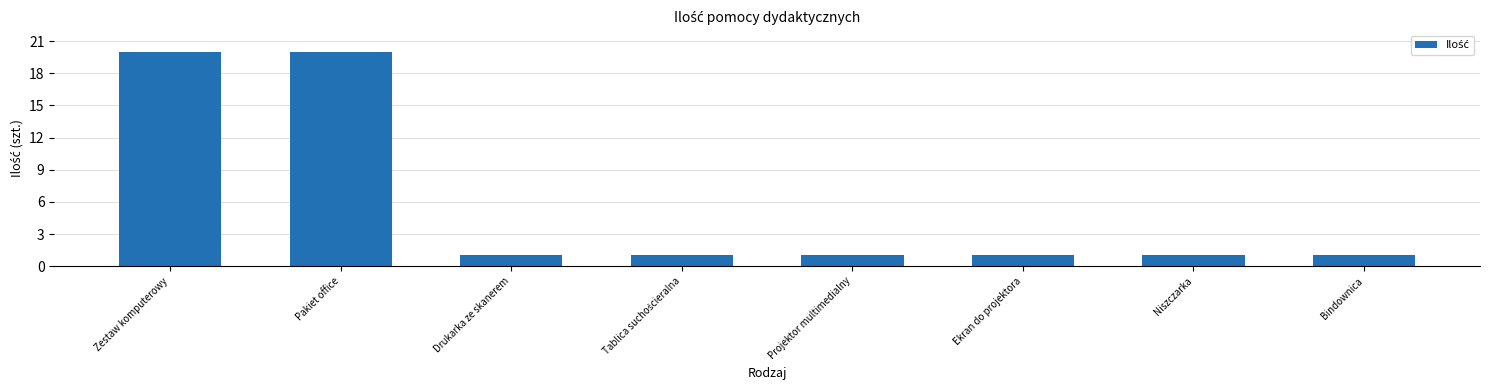

Approximately how many times larger is the value at Niszczarka compared to Drukarka ze skanerem?

1.0